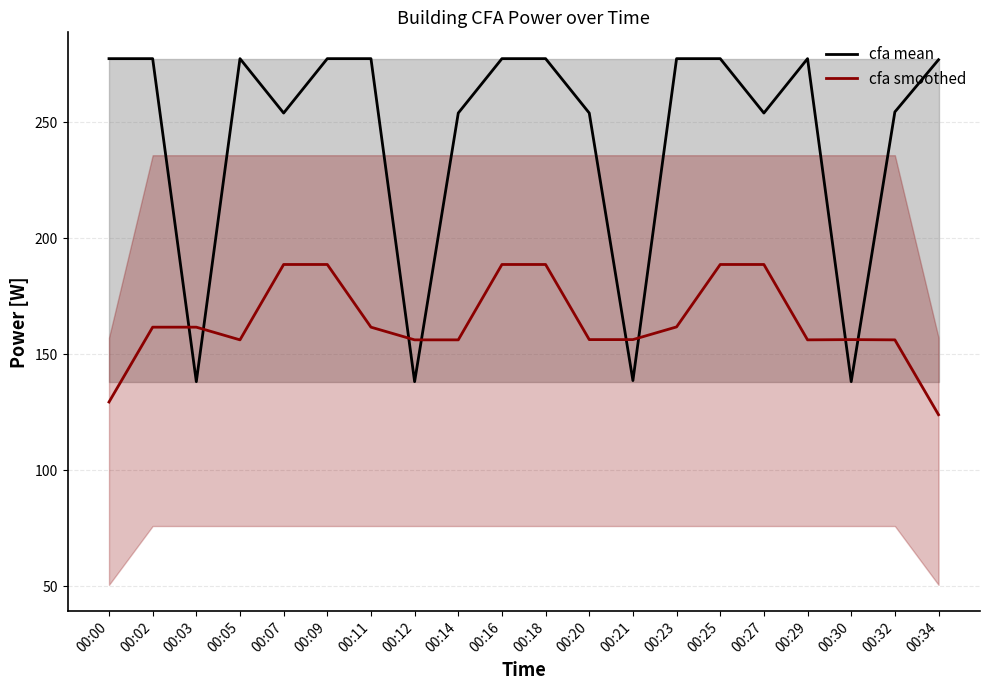

What is the greatest value displayed?

277.5